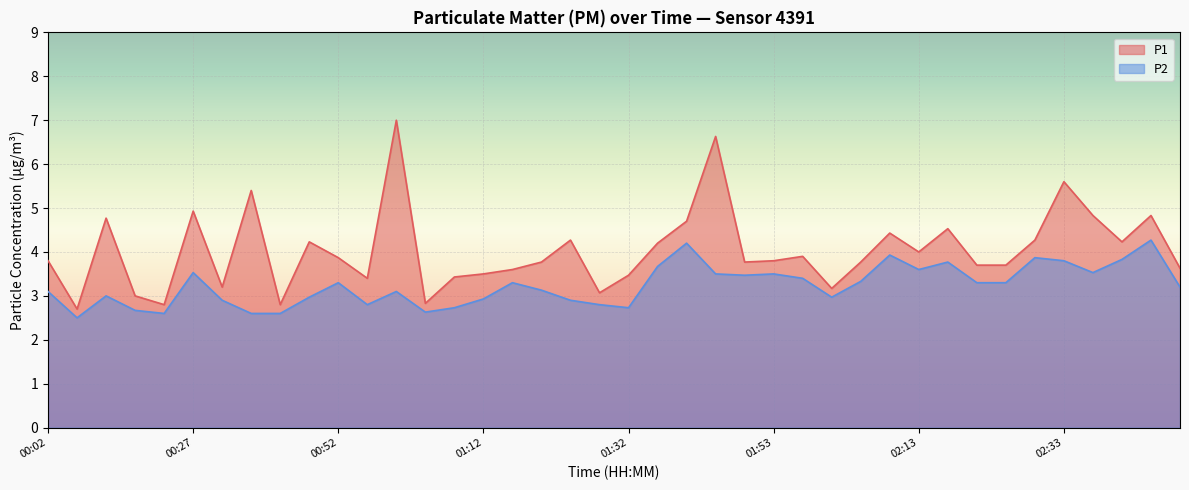

What position from the left is 01:16?

17